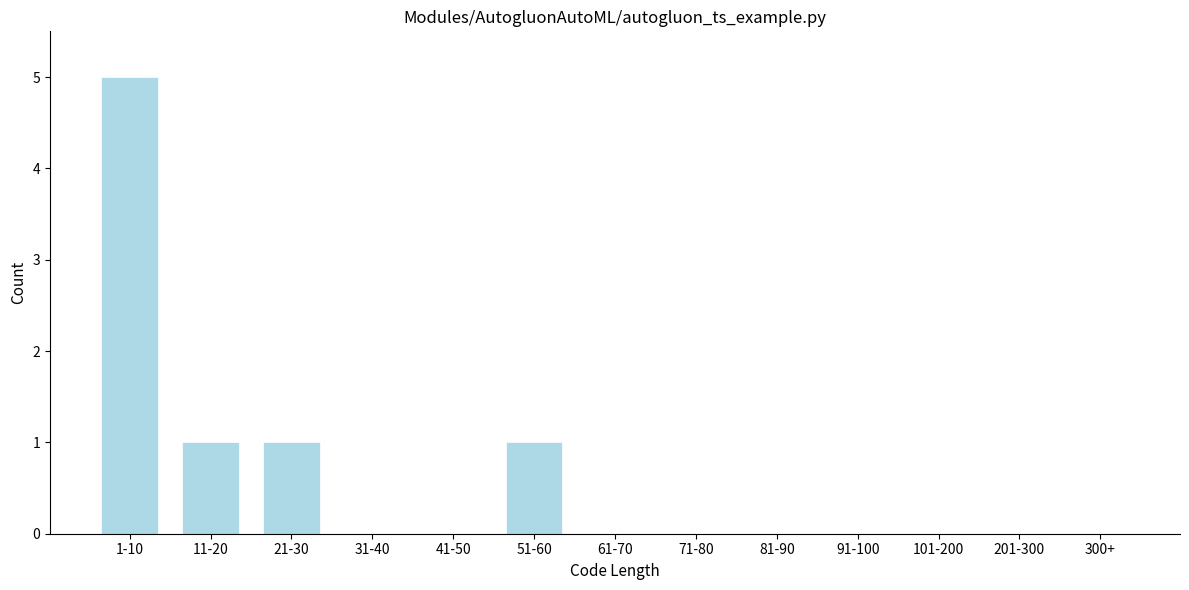

Reading left to right, extract all data points from this chart.

1-10=5	11-20=1	21-30=1	31-40=0	41-50=0	51-60=1	61-70=0	71-80=0	81-90=0	91-100=0	101-200=0	201-300=0	300+=0